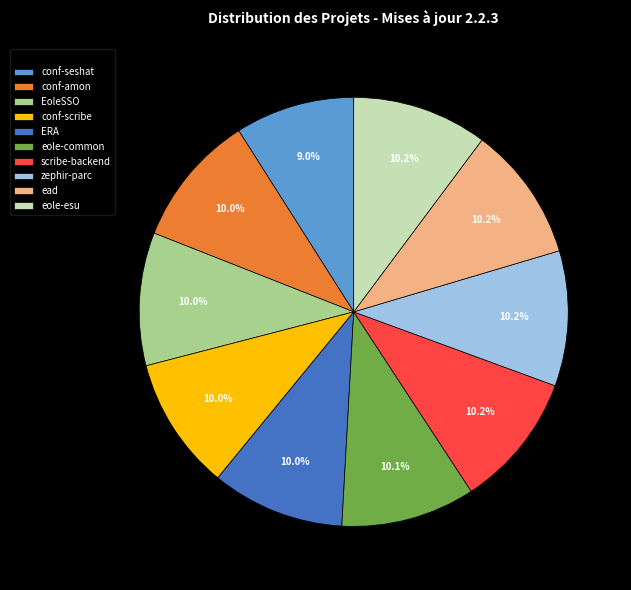

To the nearest percent, what is the combined percentage of EoleSSO and eole-esu?

20%